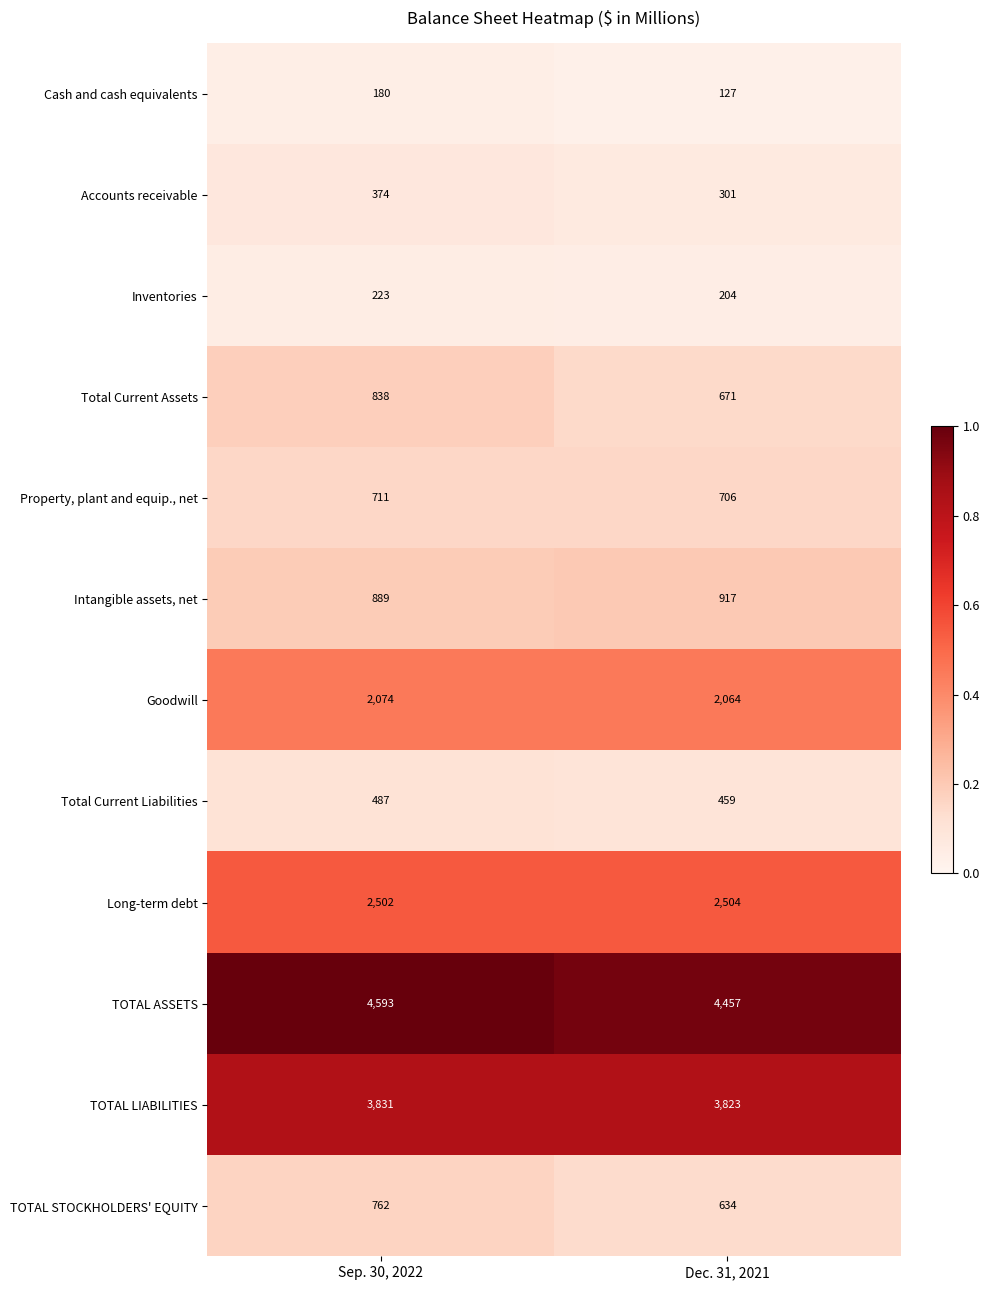

Which category has the lowest value across all series?

Dec. 31, 2021